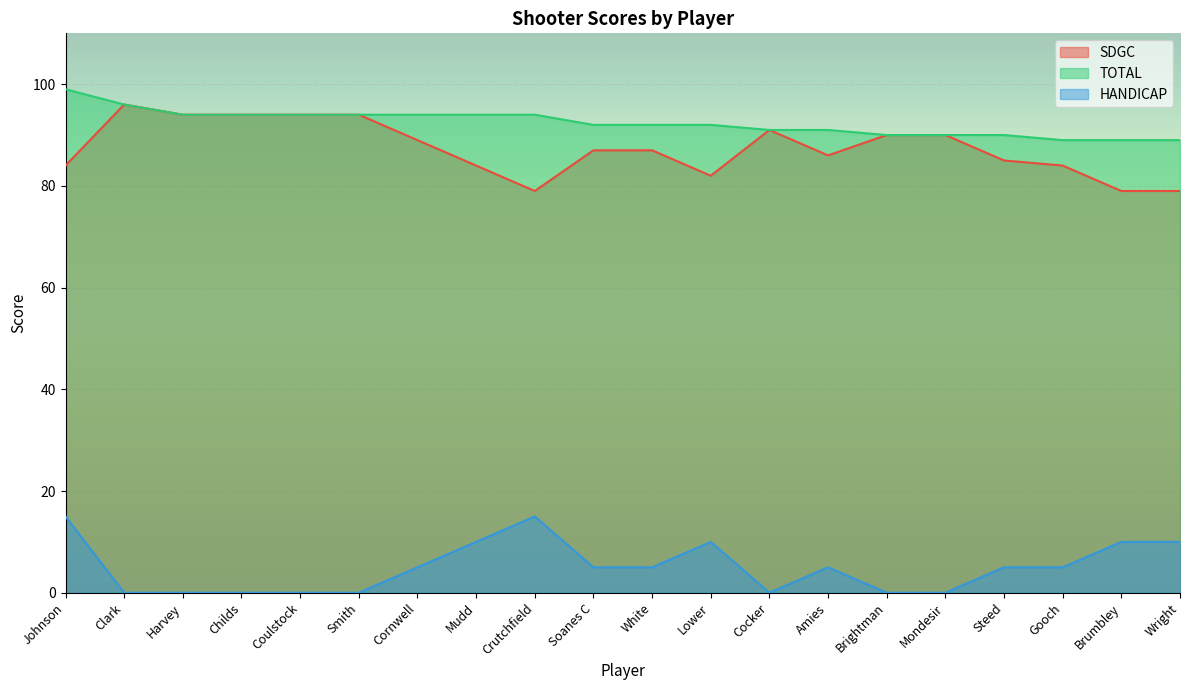

Reading right to left, transcribe all the data shown in this chart.

SDGC: 79	79	84	85	90	90	86	91	82	87	87	79	84	89	94	94	94	94	96	84
TOTAL: 89	89	89	90	90	90	91	91	92	92	92	94	94	94	94	94	94	94	96	99
HANDICAP: 10	10	5	5	0	0	5	0	10	5	5	15	10	5	0	0	0	0	0	15